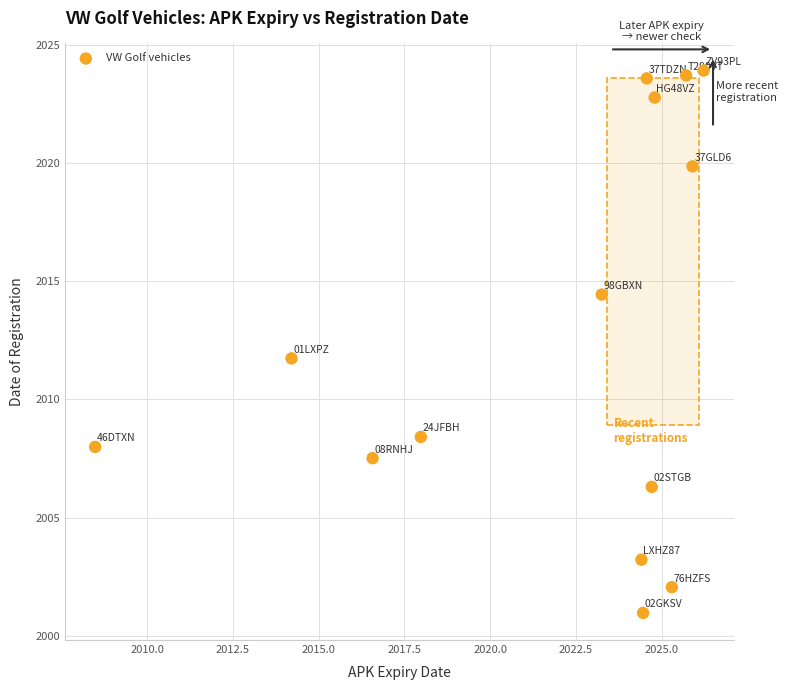

What Y value in the scatter plot is closest to 2012?

2011.7